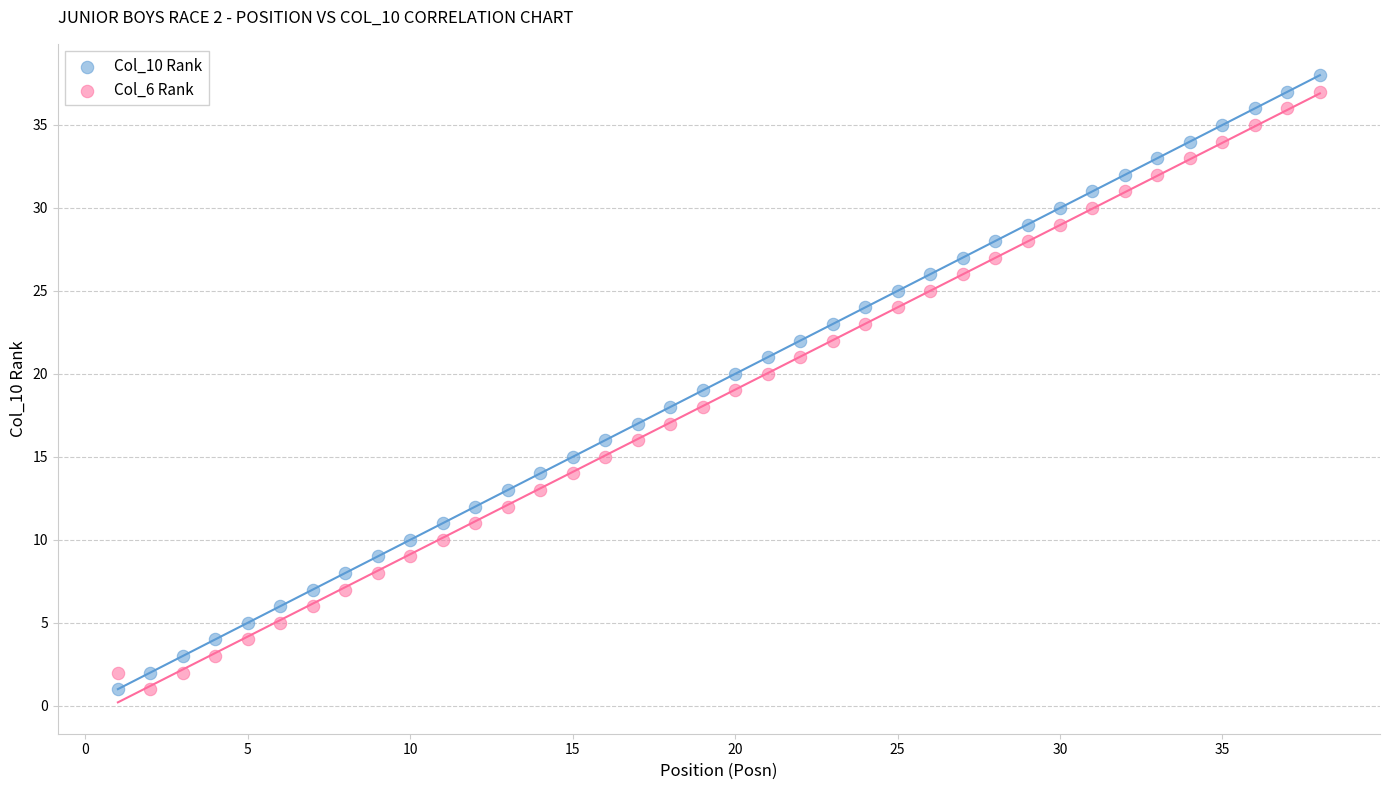

Across all data points, what is the range of Y values (max minus min)?

37